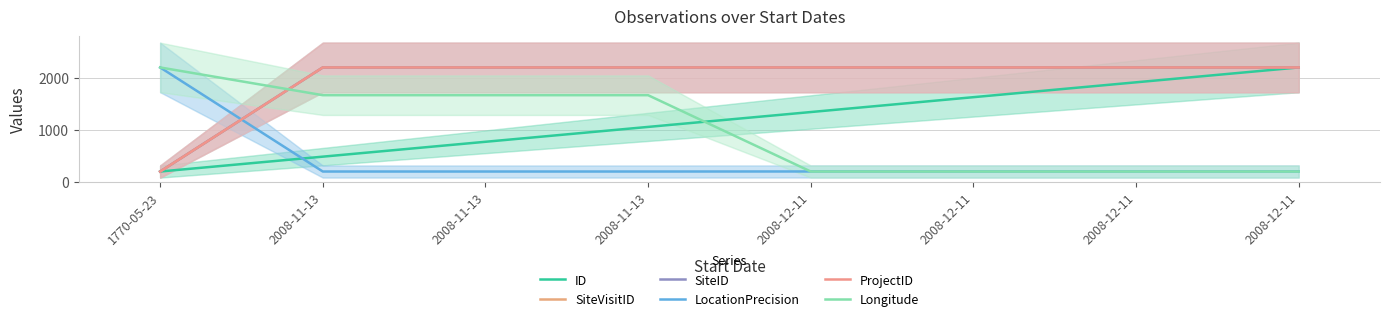

Where does the ID series first go above 1342?

2008-12-11